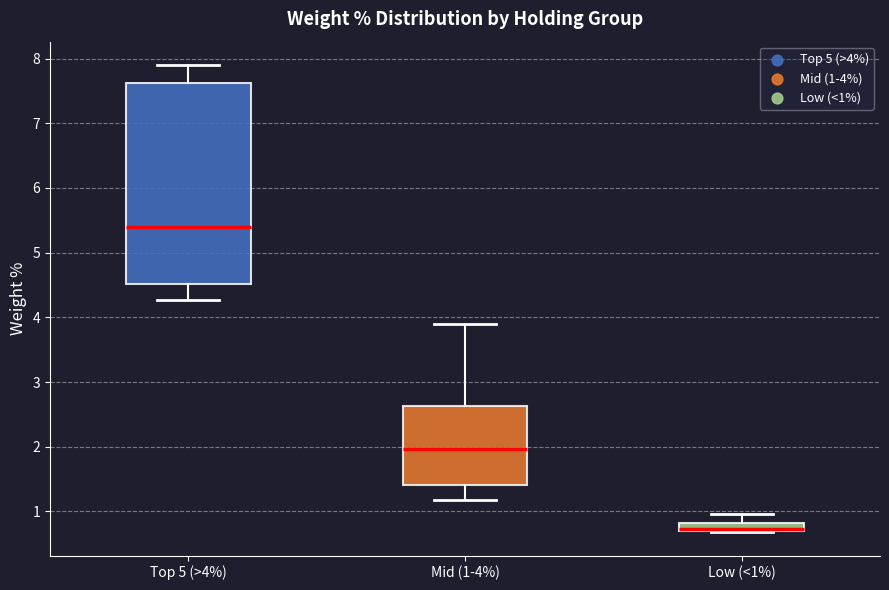

Which box is the tallest, from its lower edge to its upper edge?

Top 5 (>4%)